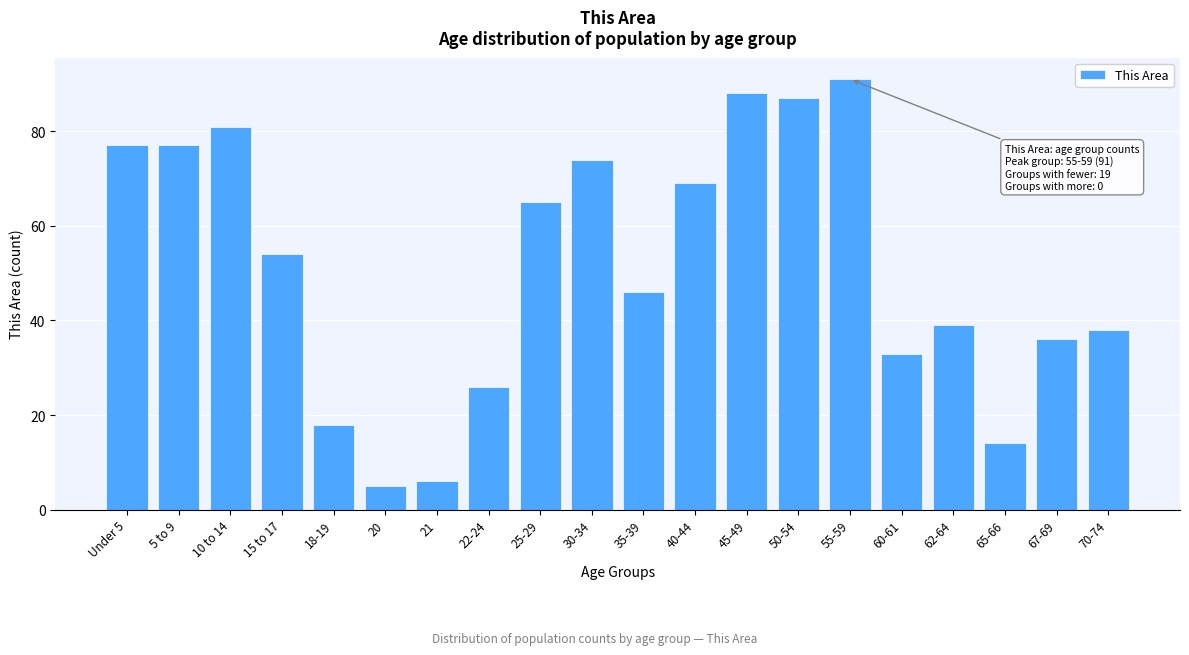

Reading right to left, extract all data points from this chart.

38	36	14	39	33	91	87	88	69	46	74	65	26	6	5	18	54	81	77	77